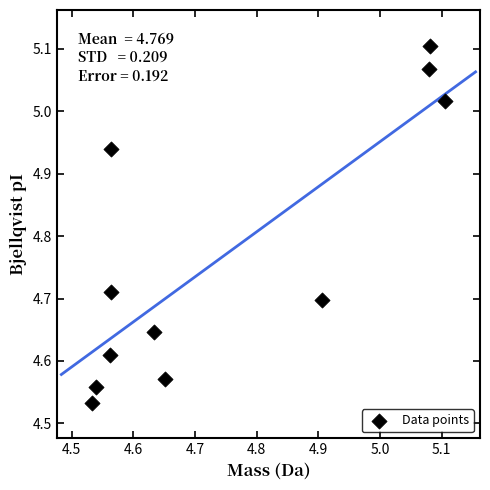

What is the average Y value?

4.8